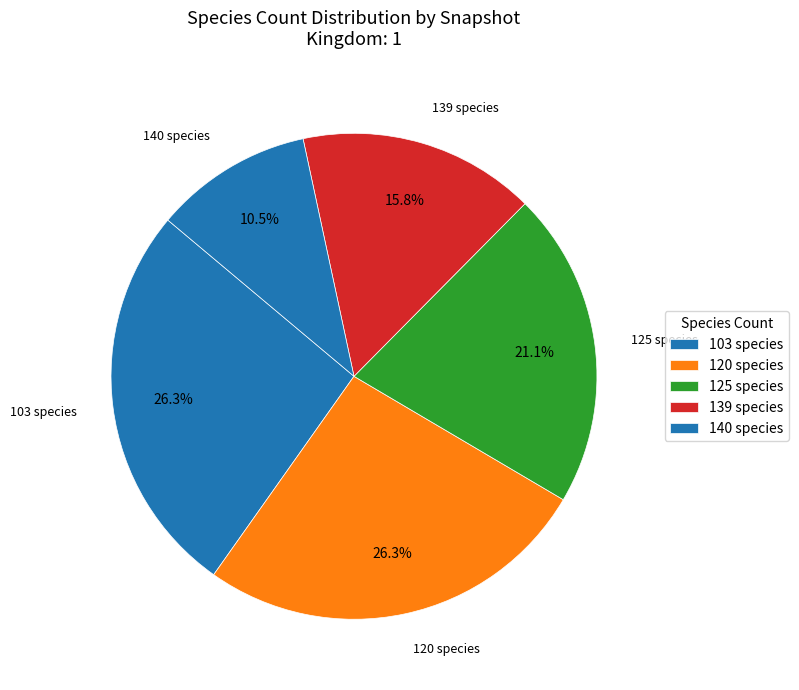

Which has a higher value, 139 species or 103 species?

103 species